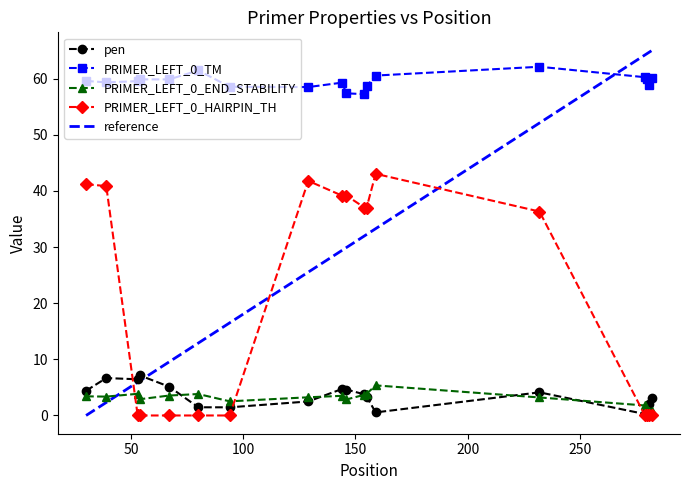

Is it true that PRIMER_LEFT_0_TM equals 102.4 at 30?

False